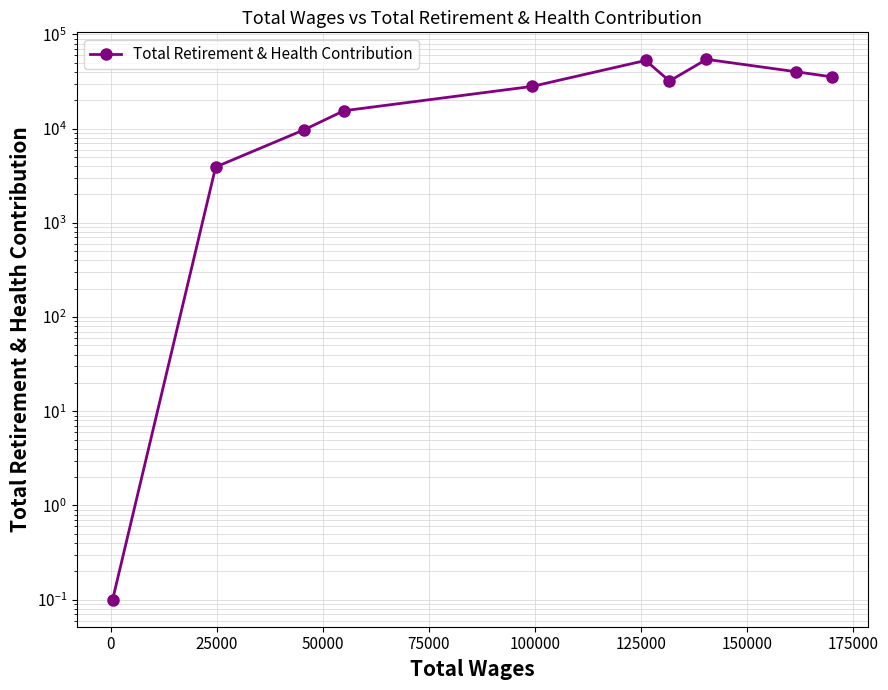

What is the difference between the second highest and second lowest values?

48973.0